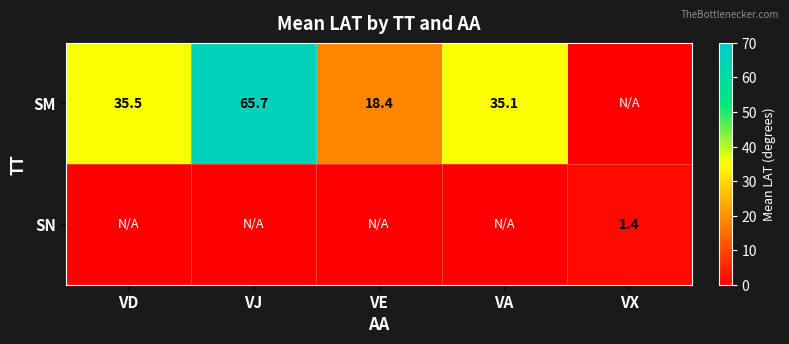

Rank the series by their average value, from highest to lowest.

SM, SN